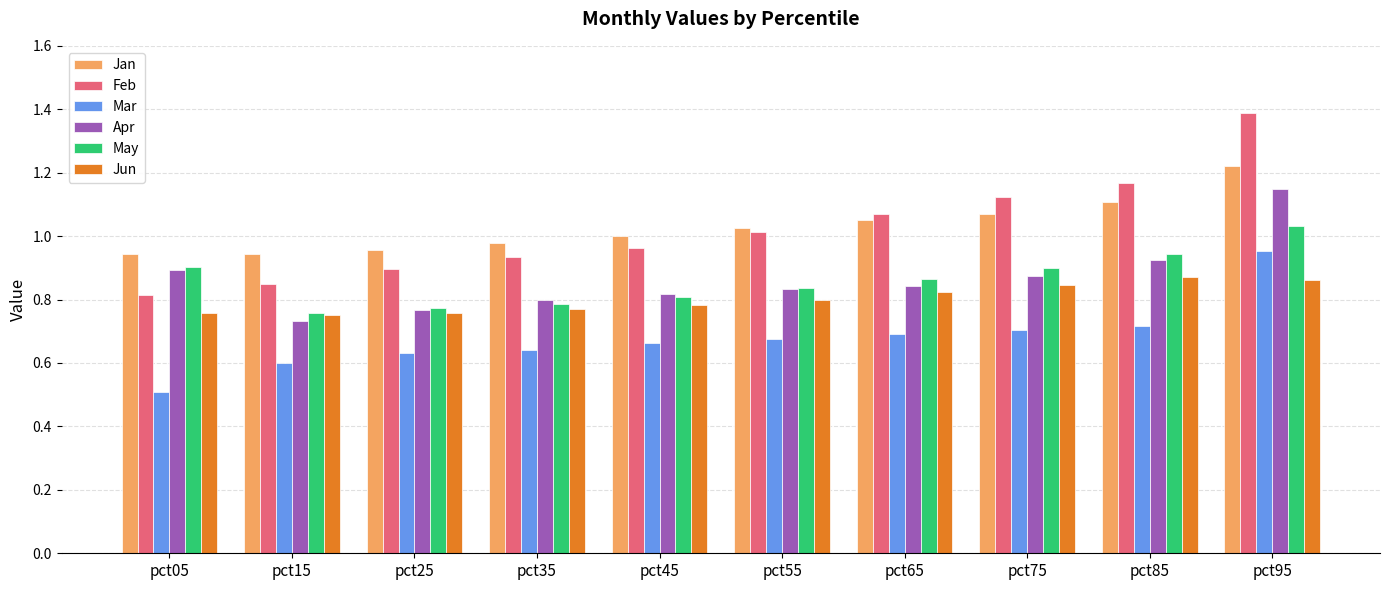

Does the chart contain stacked bars?

No